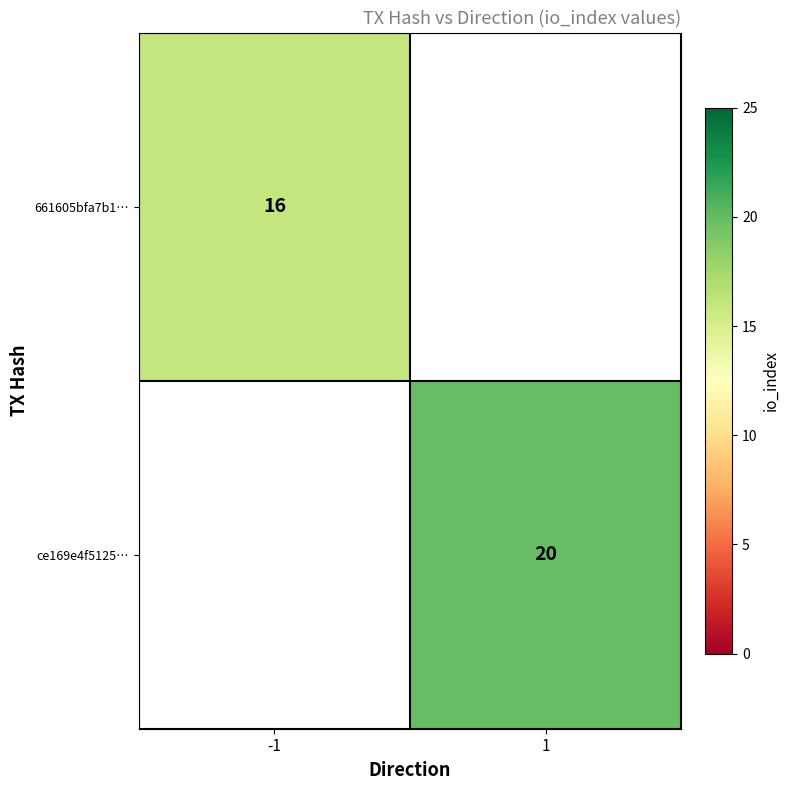

True or false: ce169e4f5125… has a value of 4.9 at 1.

False